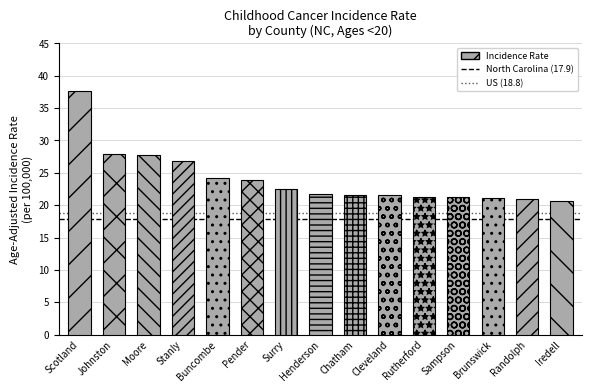

Which label corresponds to the largest value in the chart?

Scotland